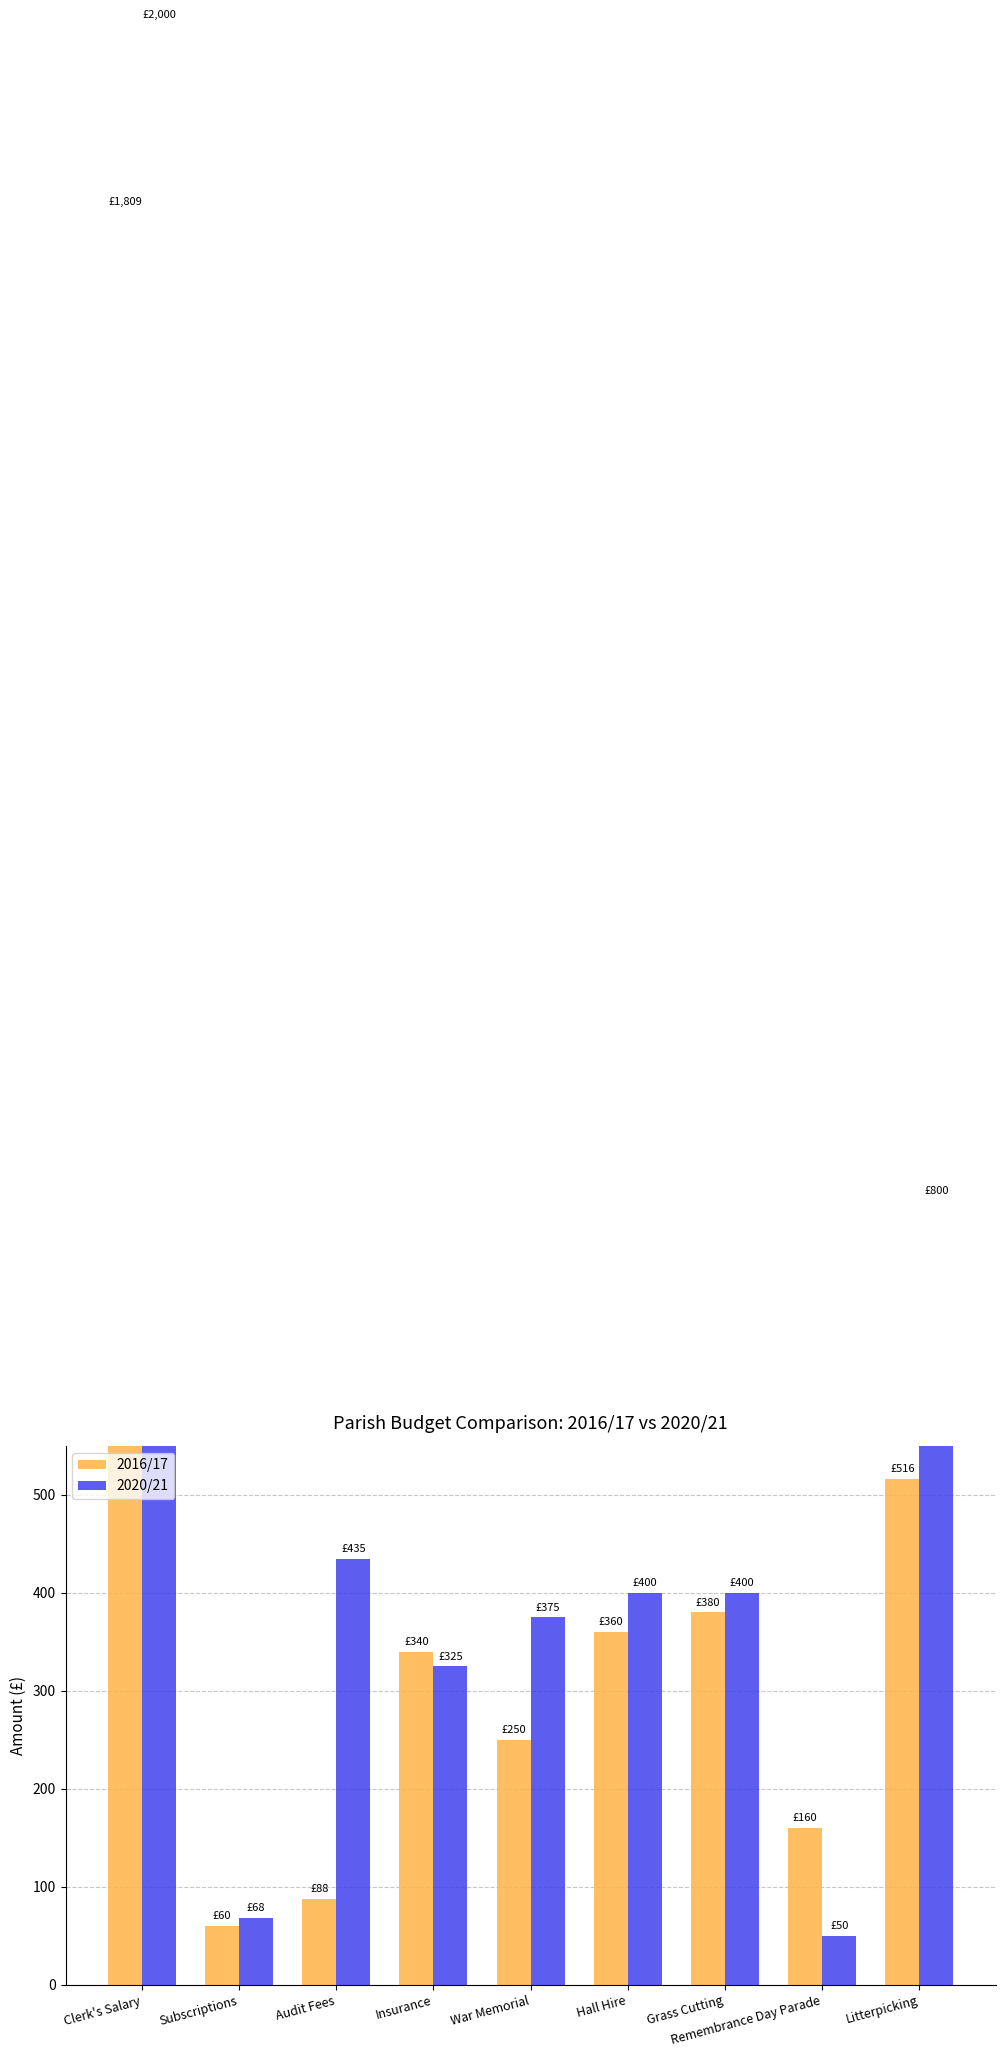

Which category has the highest value across all series?

Clerk's Salary